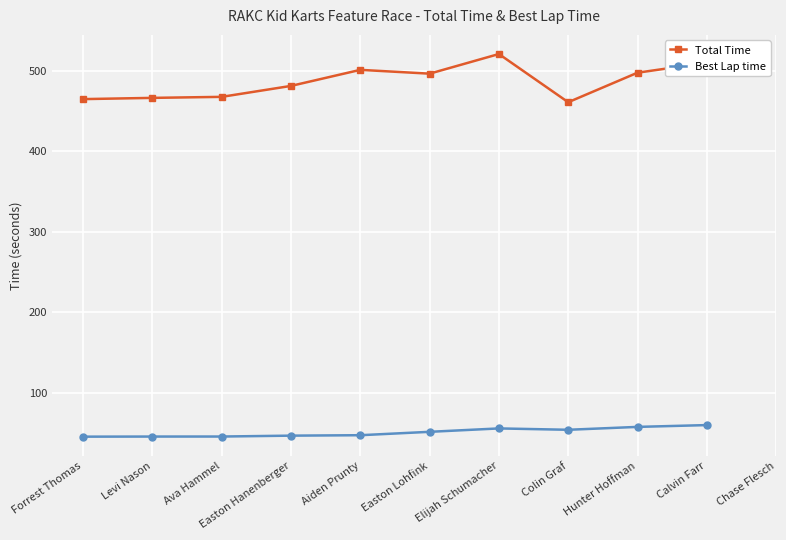

Where is Total Time nearest to the value 491?

Easton Lohfink